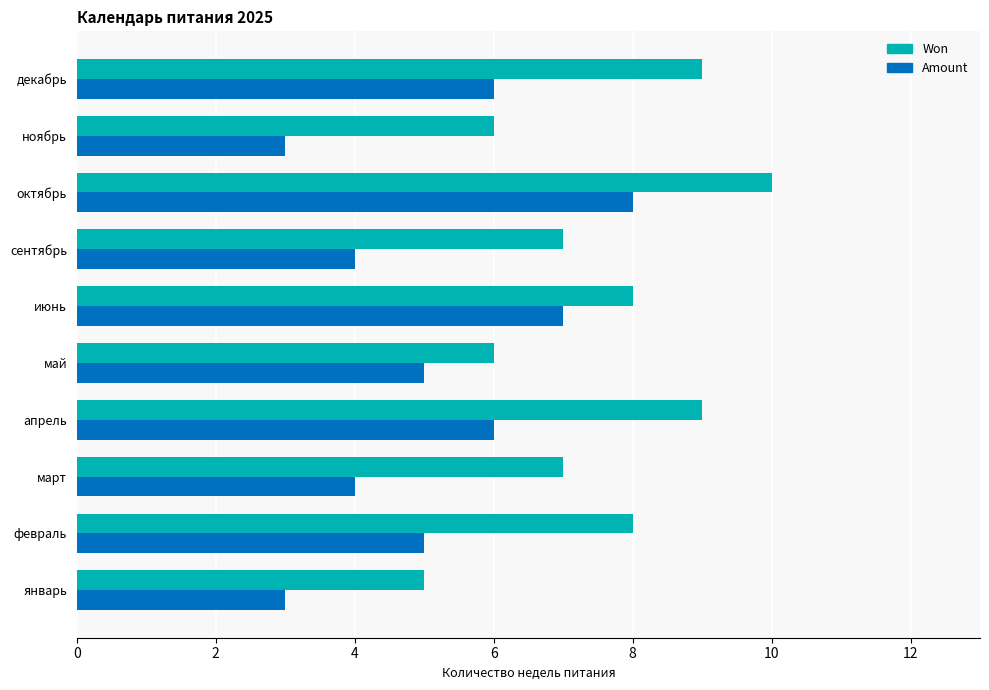

What is the spread (max minus min) of values at декабрь?

3